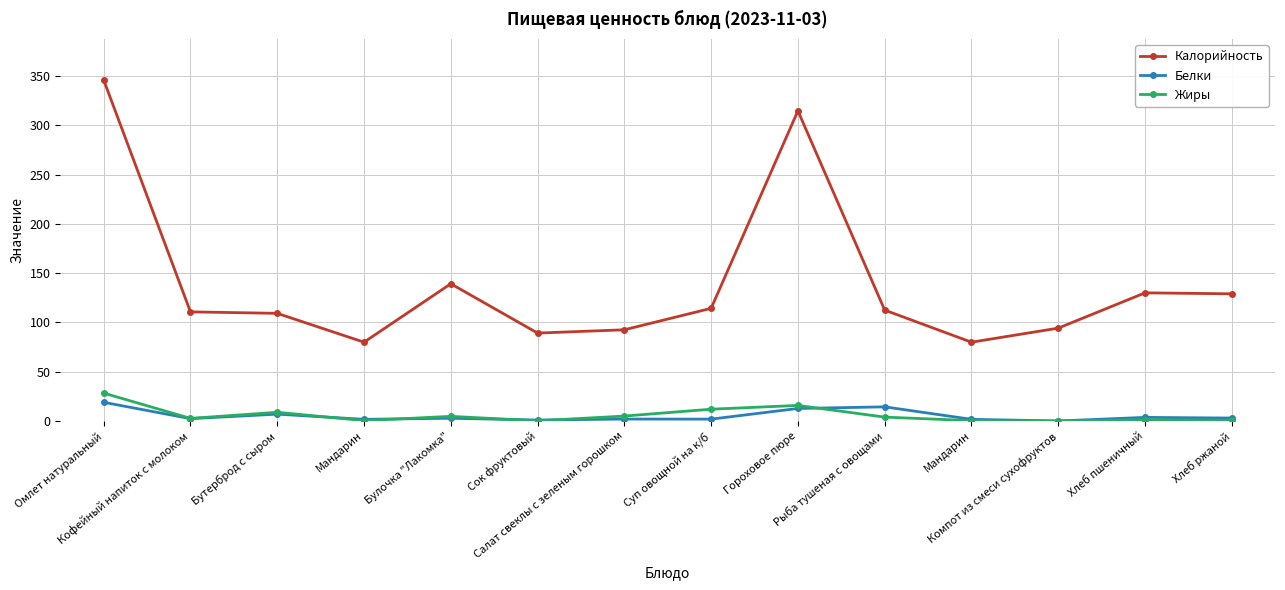

At which label does Белки first exceed 2?

Омлет натуральный